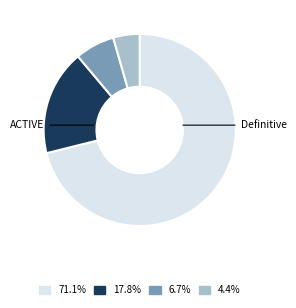

Is there a majority slice in this chart?

Yes